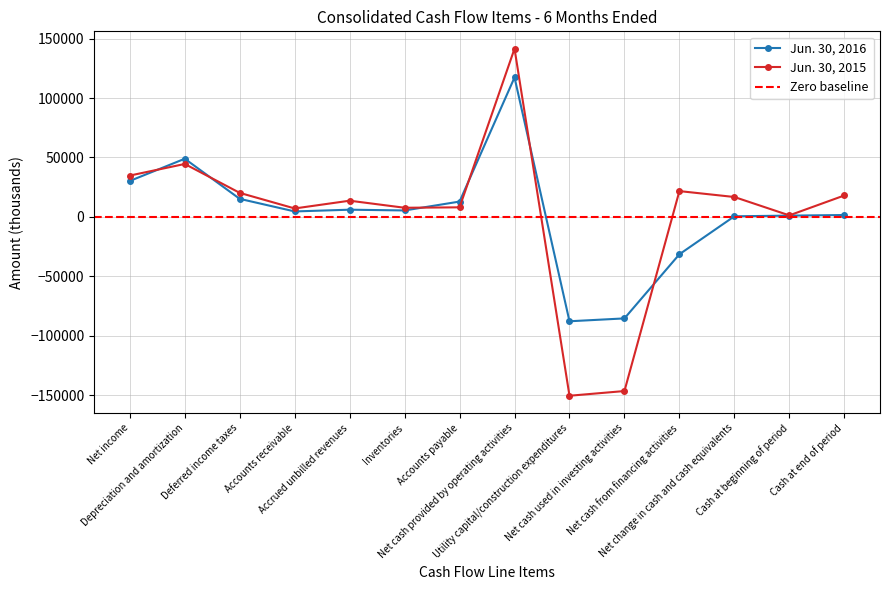

Which series ends up on top after the final intersection of Jun. 30, 2015 and Jun. 30, 2016?

Jun. 30, 2015